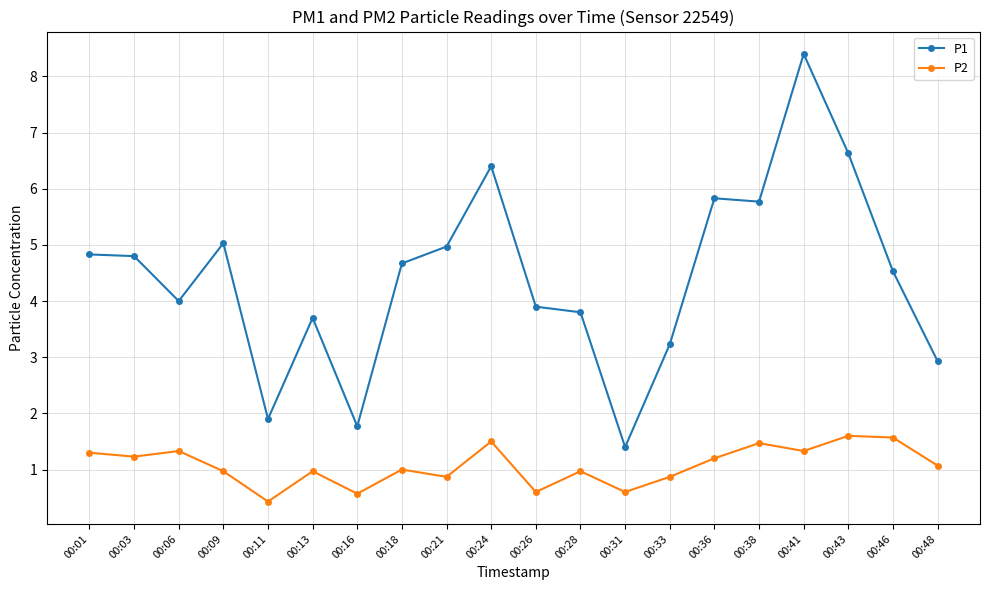

Reading right to left, extract all data points from this chart.

P1: 00:48=2.9	00:46=4.5	00:43=6.6	00:41=8.4	00:38=5.8	00:36=5.8	00:33=3.2	00:31=1.4	00:28=3.8	00:26=3.9	00:24=6.4	00:21=5.0	00:18=4.7	00:16=1.8	00:13=3.7	00:11=1.9	00:09=5.0	00:06=4.0	00:03=4.8	00:01=4.8
P2: 00:48=1.1	00:46=1.6	00:43=1.6	00:41=1.3	00:38=1.5	00:36=1.2	00:33=0.9	00:31=0.6	00:28=1.0	00:26=0.6	00:24=1.5	00:21=0.9	00:18=1.0	00:16=0.6	00:13=1.0	00:11=0.4	00:09=1.0	00:06=1.3	00:03=1.2	00:01=1.3